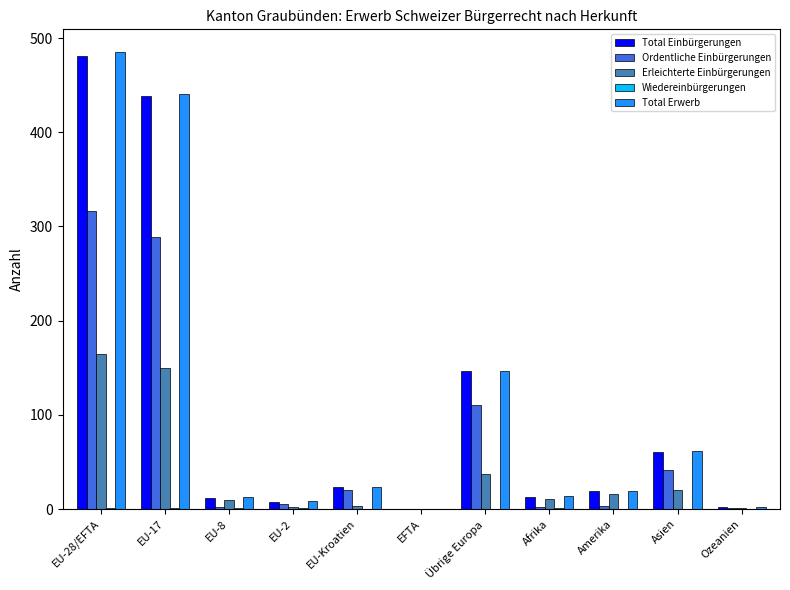

How many data points does each series have?

11